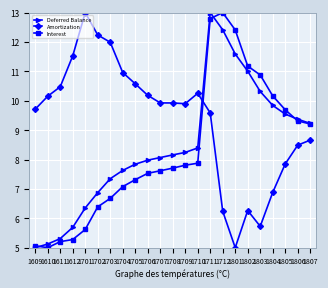

What is the lowest value of the Interest series?

5.0